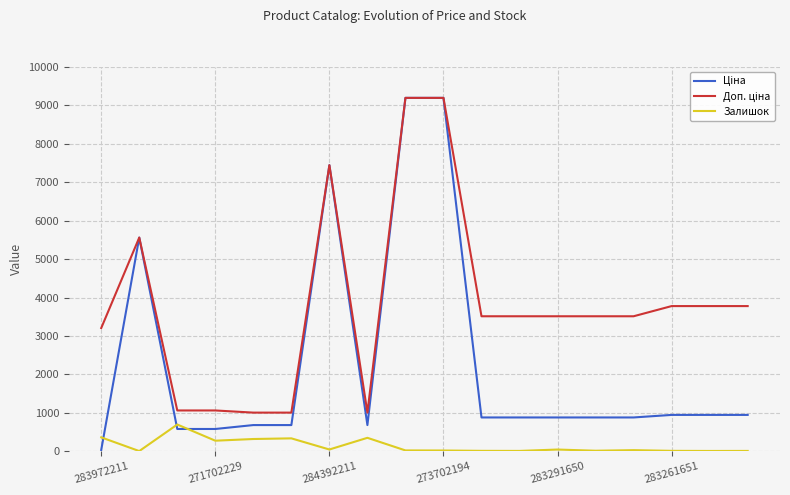

Does the chart have visible grid lines?

Yes